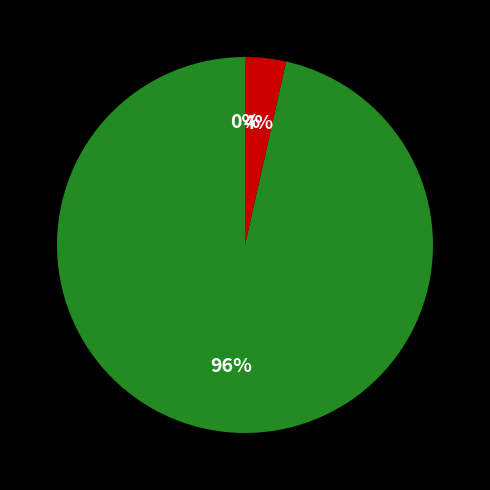

True or false: Common stock, shares outstanding accounts for 4% of the total.

True